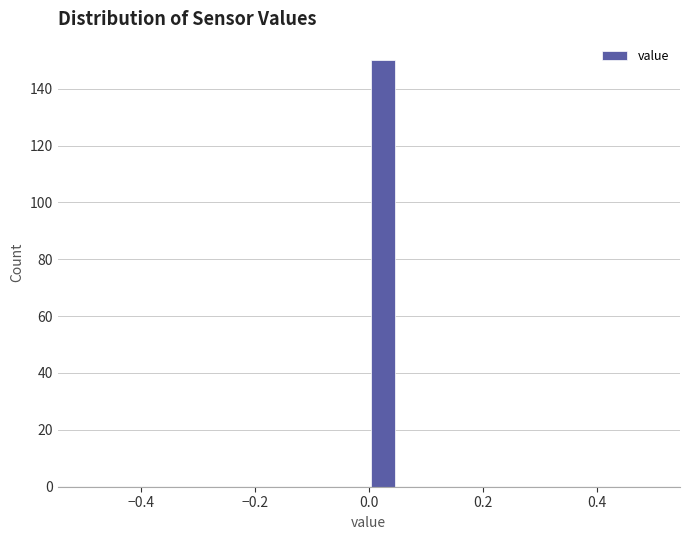

Read against the x-axis, roughly where is the centre of the tallest bar?

0.02